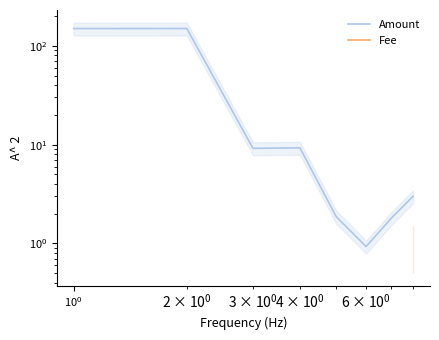

Which series has the widest spread of values?

Amount